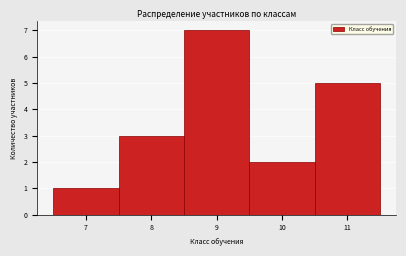

Reading left to right, list every bar in this chart as the range it spans on the x-axis followed by its height. The values are not printed on the chart, so give them approximately, as read against the axis.

6.5 to 7.5: 1
7.5 to 8.5: 3
8.5 to 9.5: 7
9.5 to 10.5: 2
10.5 to 11.5: 5